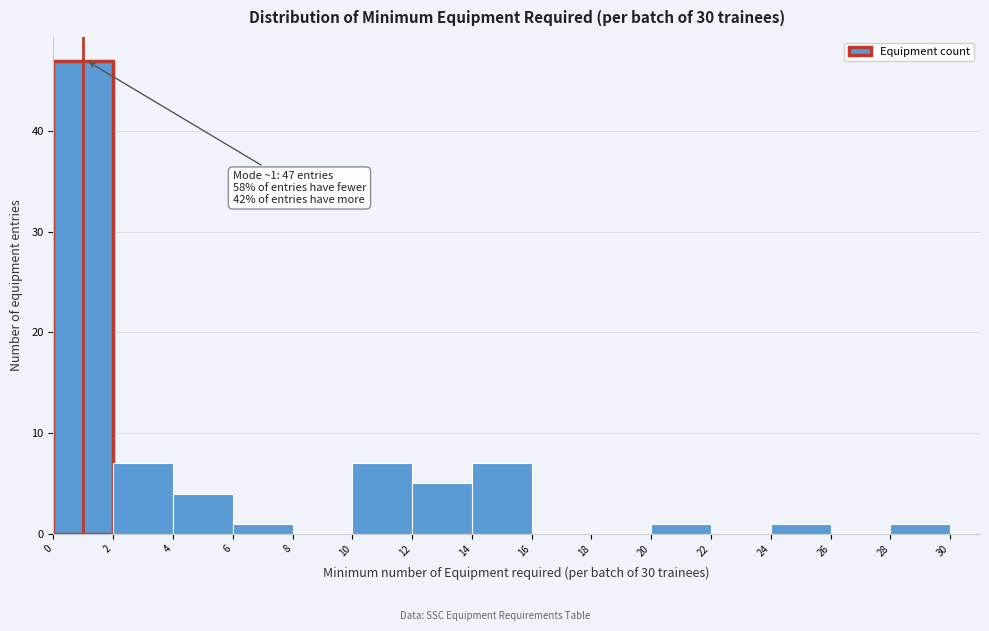

Over which range of the x-axis is the bar tallest?

0 to 2